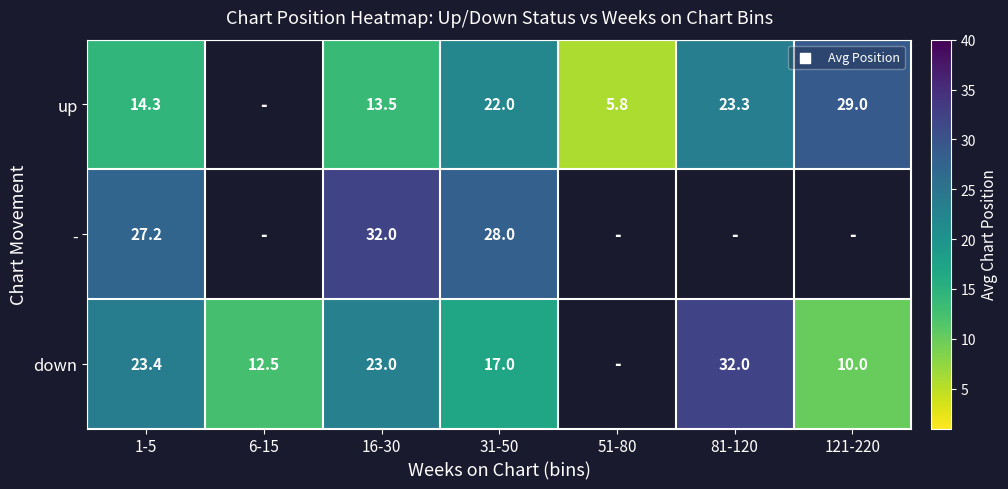

How many values in the up series are below 13?

1